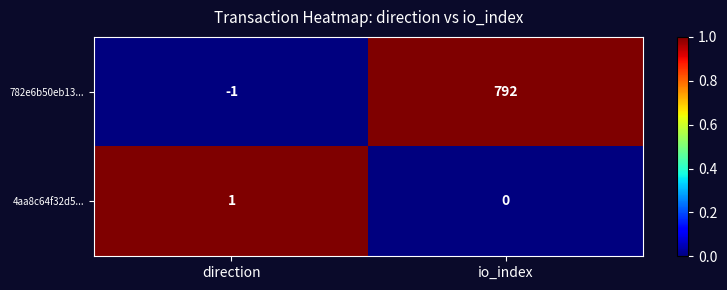

Reading right to left, list all the values displayed in this chart.

782e6b50eb13...: io_index=792	direction=-1
4aa8c64f32d5...: io_index=0	direction=1